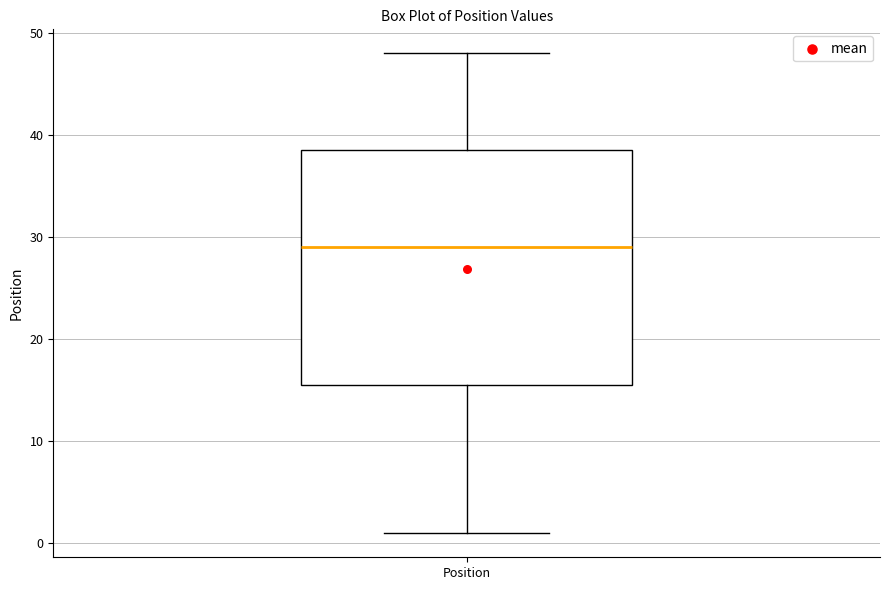

Transcribe this box plot: give where the median line is, the range the box spans, and where the two whiskers end, as read against the y-axis. The values are not printed on the chart, so give them approximately, as read against the axis.

median 29, box 16 to 39, whiskers 1 to 48